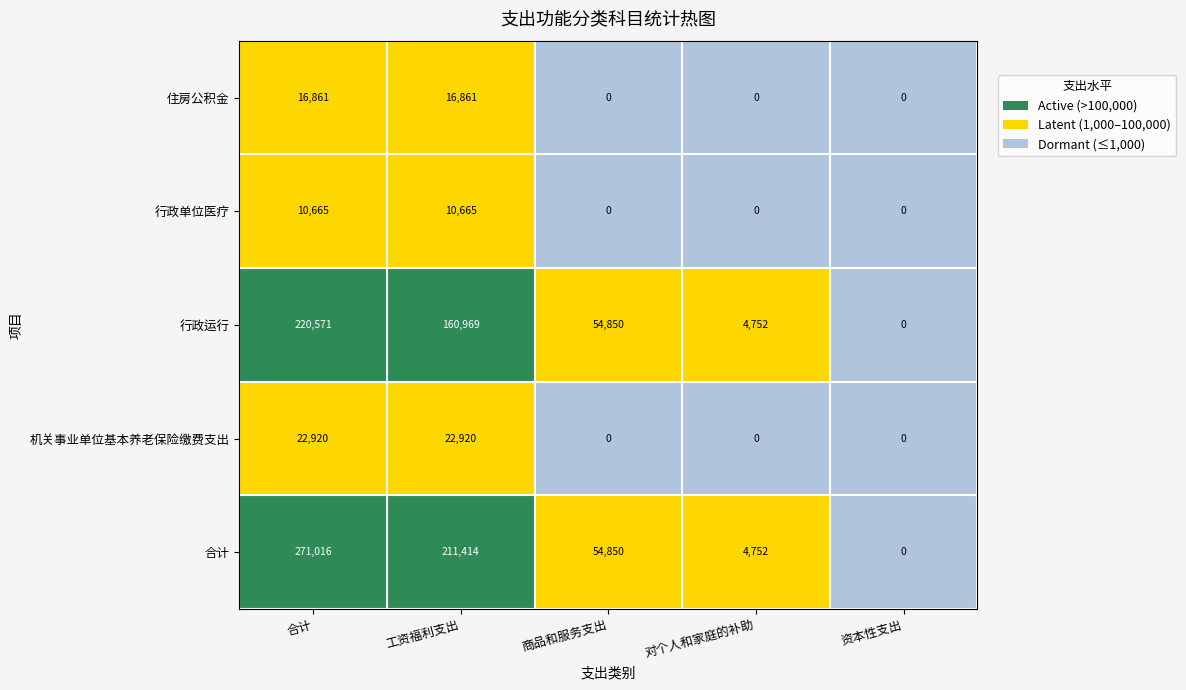

Which label corresponds to the largest value in the chart?

合计